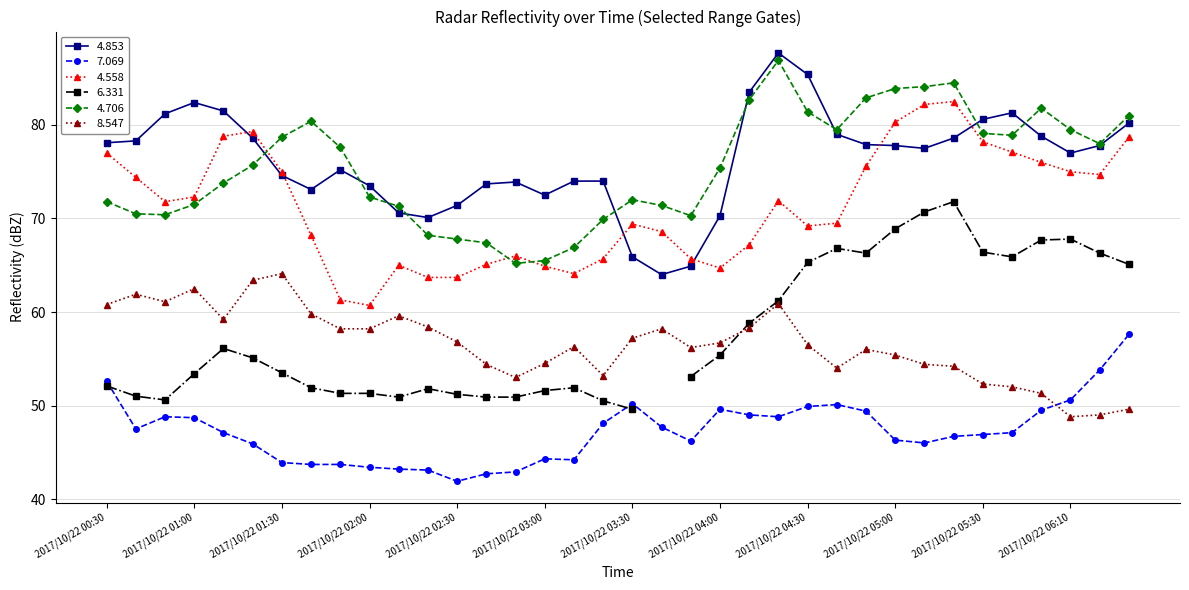

At how many categories does at least one series exceed 69?

36